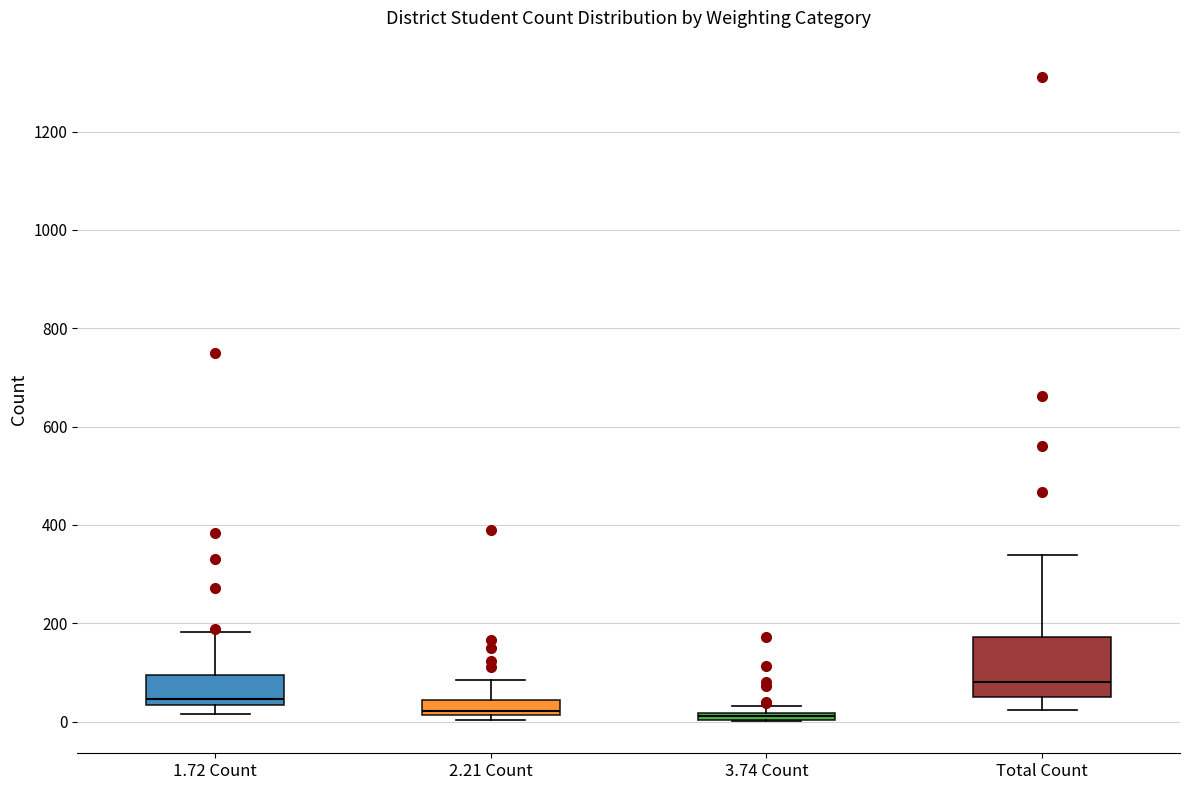

Comparing the boxes themselves (not the whiskers), which one is the tallest?

Total Count